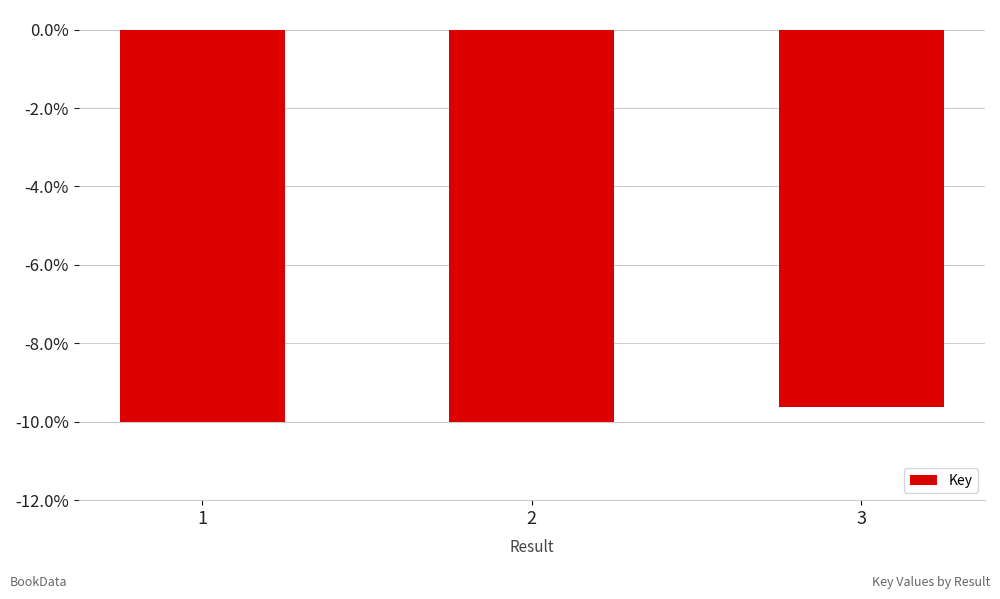

What is the minimum value shown in the chart?

-10.0